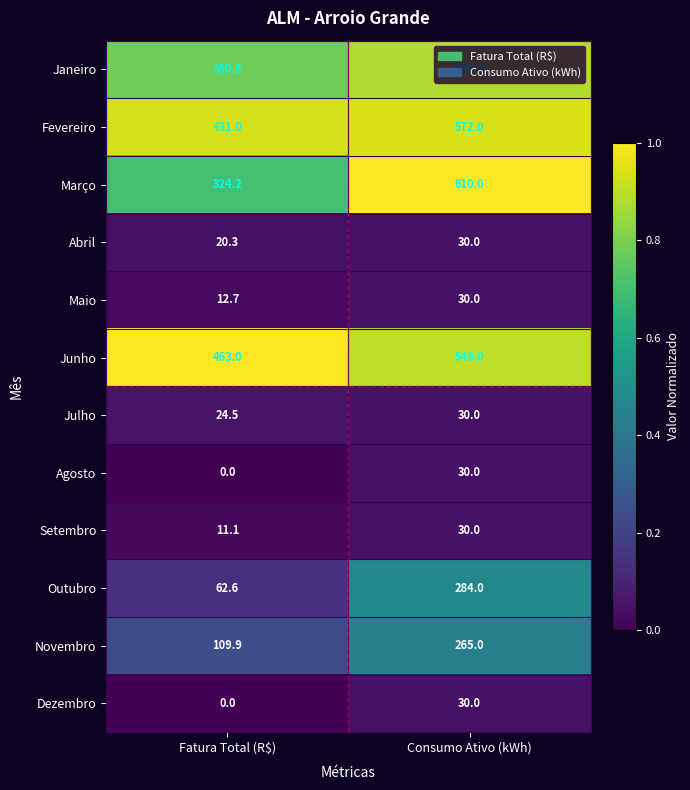

What is the greatest value displayed?

610.0